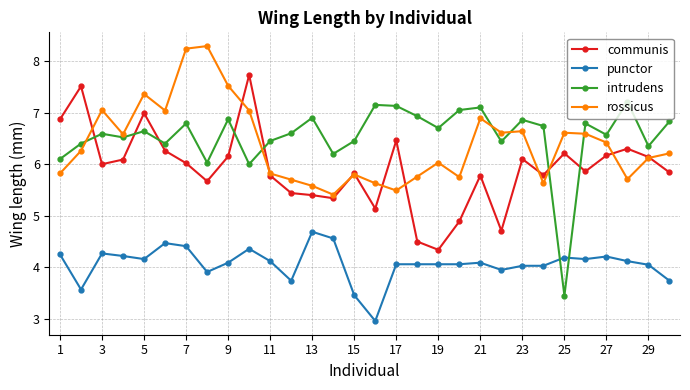

List the series in order of their peak value, lowest first.

punctor, intrudens, communis, rossicus